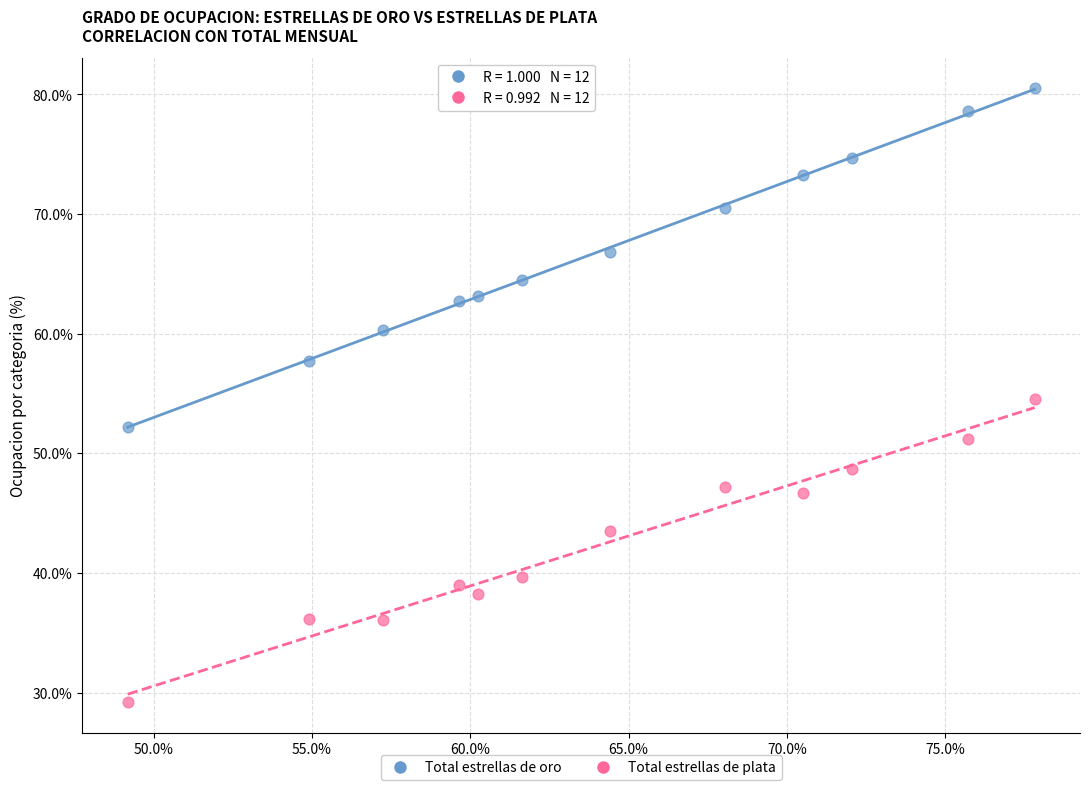

Which series reaches the minimum Y coordinate?

Total estrellas de plata